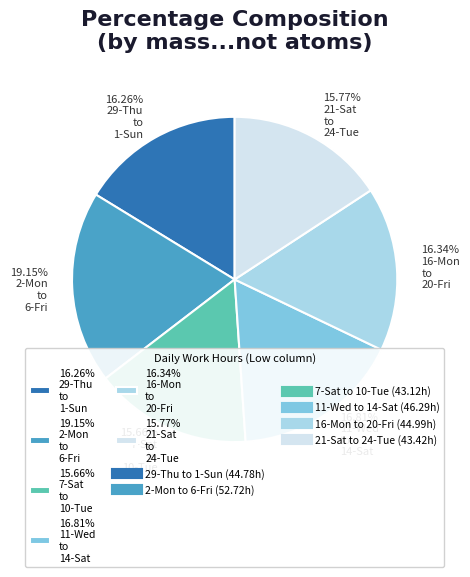

Between 16.81% 11-Wed to 14-Sat and 15.66% 7-Sat to 10-Tue, which is larger?

16.81% 11-Wed to 14-Sat